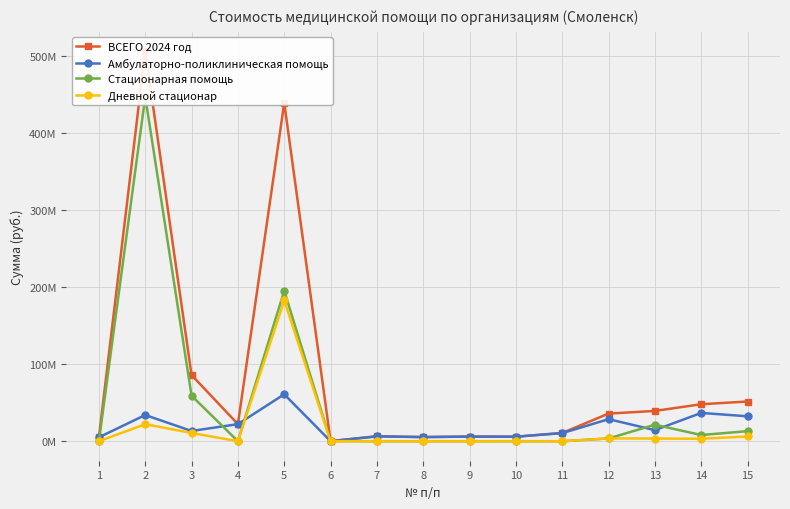

At which category does Стационарная помощь reach its first local valley?

4